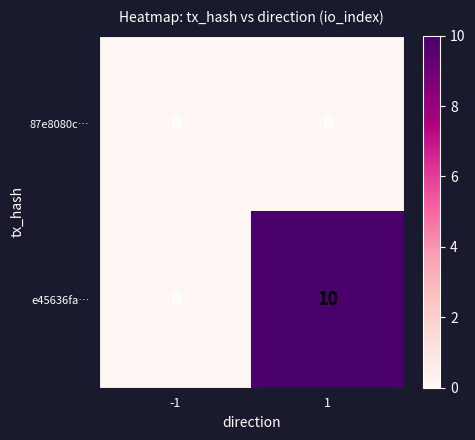

Reading left to right, transcribe all the data shown in this chart.

87e8080c…: -1=0	1=0
e45636fa…: -1=0	1=10